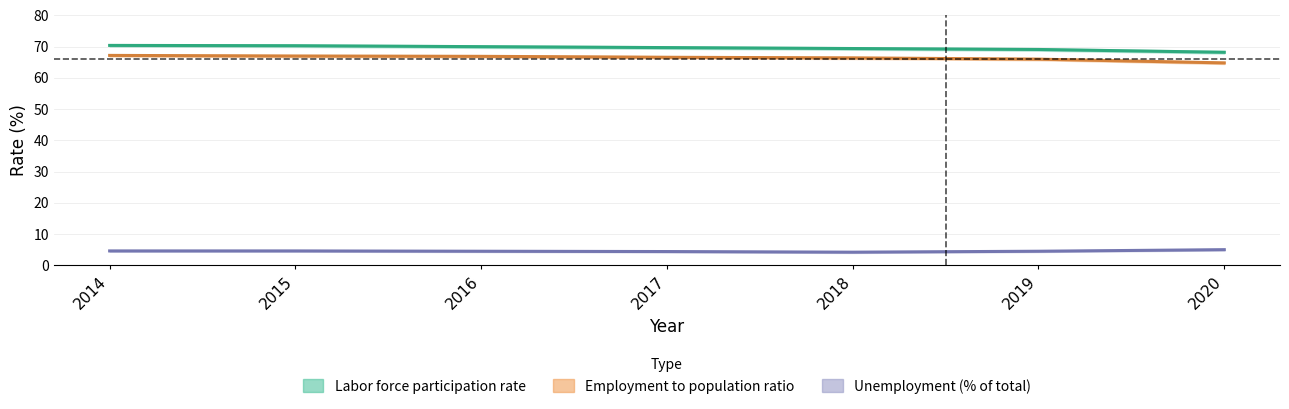

Does the chart have visible grid lines?

Yes